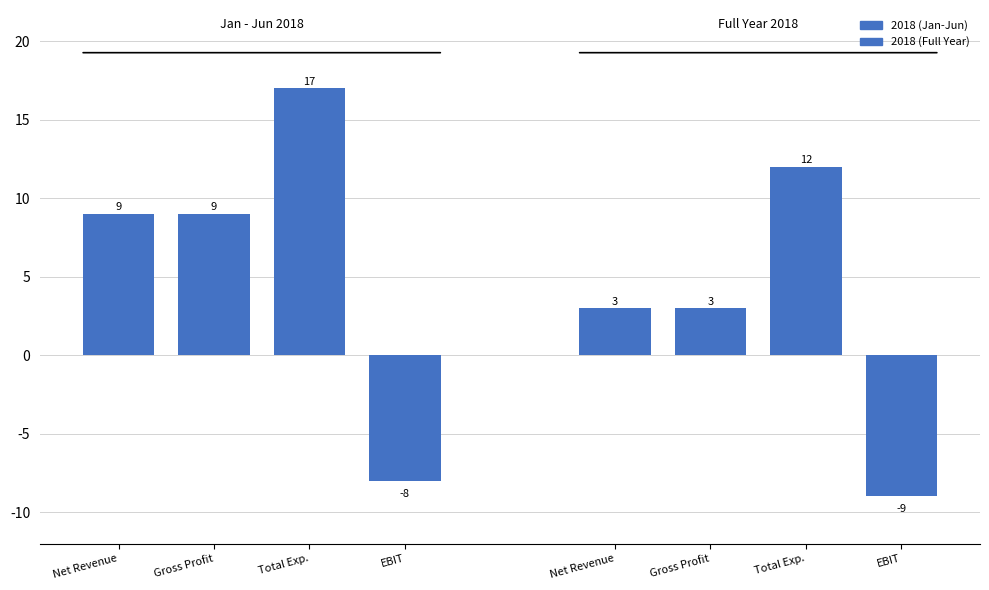

How many bars are there in total?

8